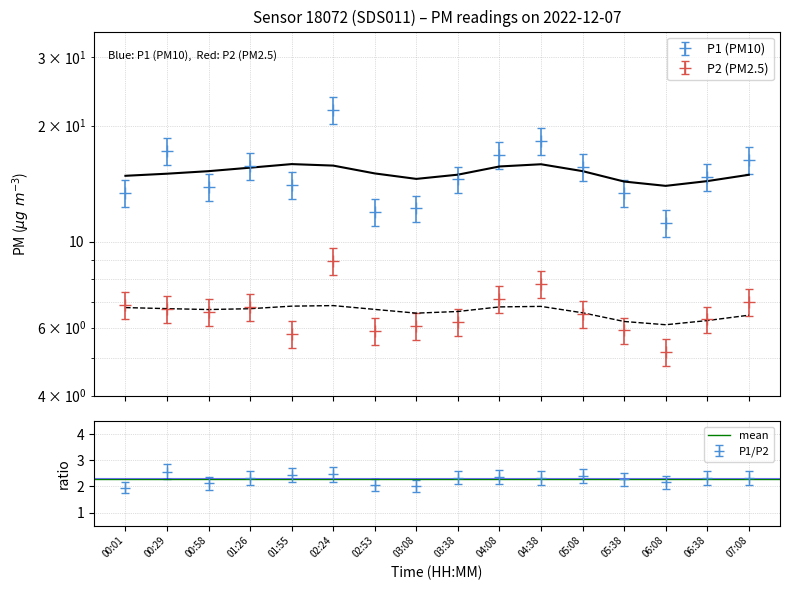

Reading right to left, transcribe all the data shown in this chart.

P1: 16.3	14.7	11.2	13.4	15.6	18.2	16.8	14.5	12.2	12.0	22.0	14.0	15.7	13.9	17.2	13.4
P2: 7.0	6.3	5.2	5.9	6.5	7.8	7.1	6.2	6.1	5.9	8.9	5.8	6.8	6.6	6.7	6.9